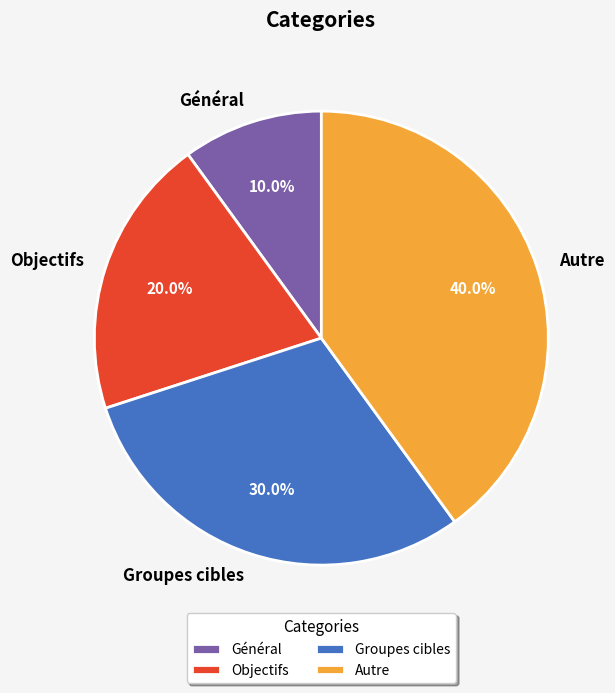

Is there any slice that represents more than half of the pie?

No